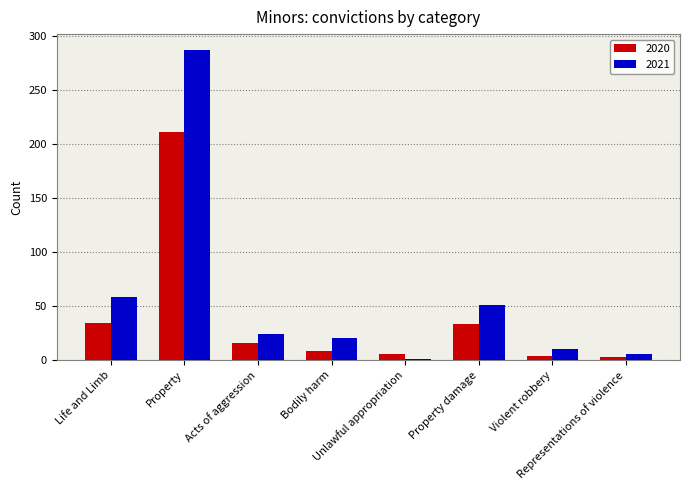

At which label does 2021 first exceed 24?

Life and Limb